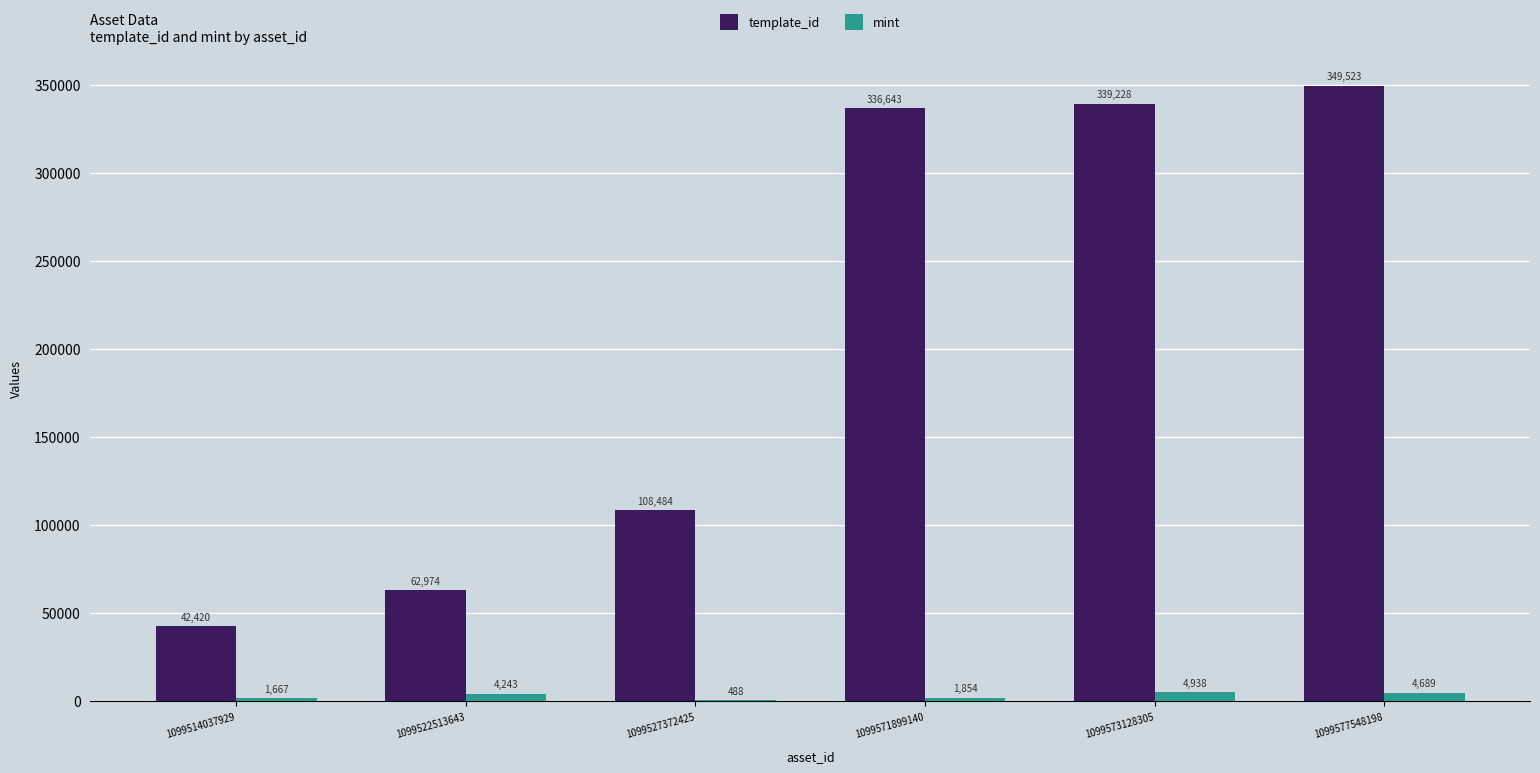

True or false: template_id has a value of 108484 at 1099527372425.

True